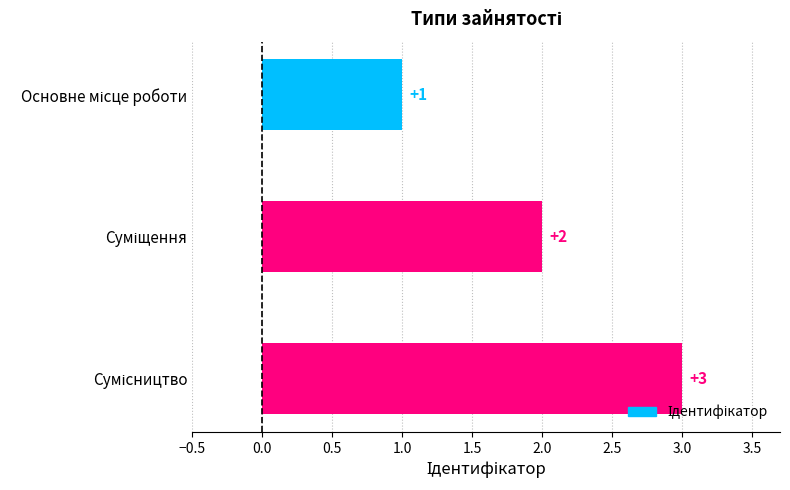

How many categories are shown in the chart?

3